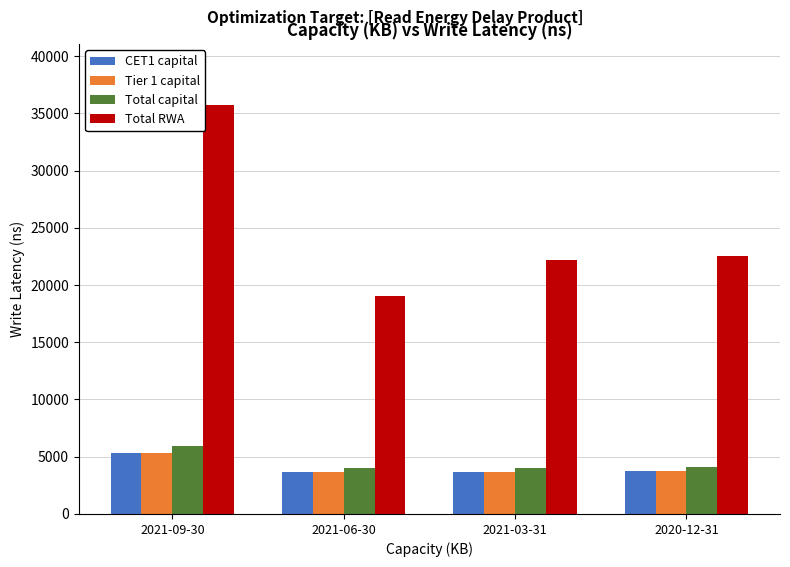

Is the value of CET1 capital at 2021-03-31 greater than the value of Total capital at 2021-03-31?

No